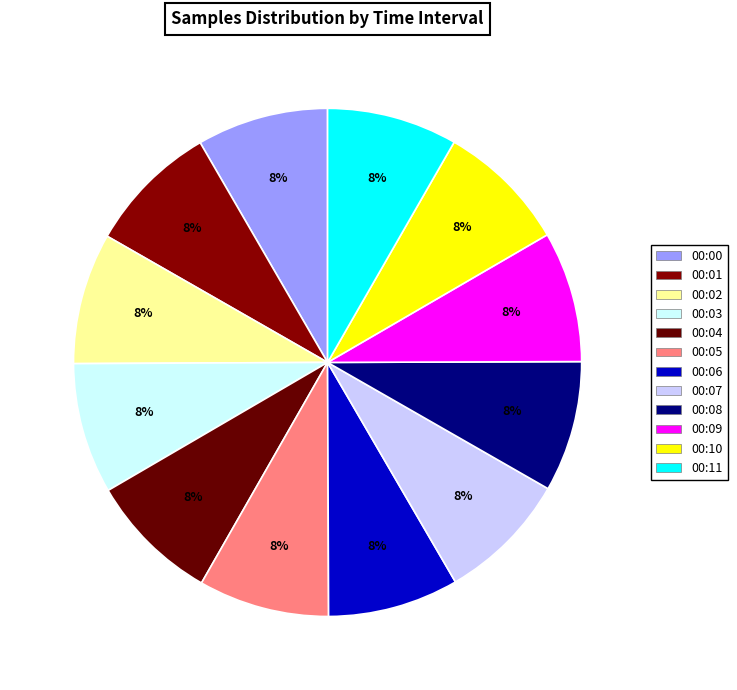

How many segments does this pie chart have?

12